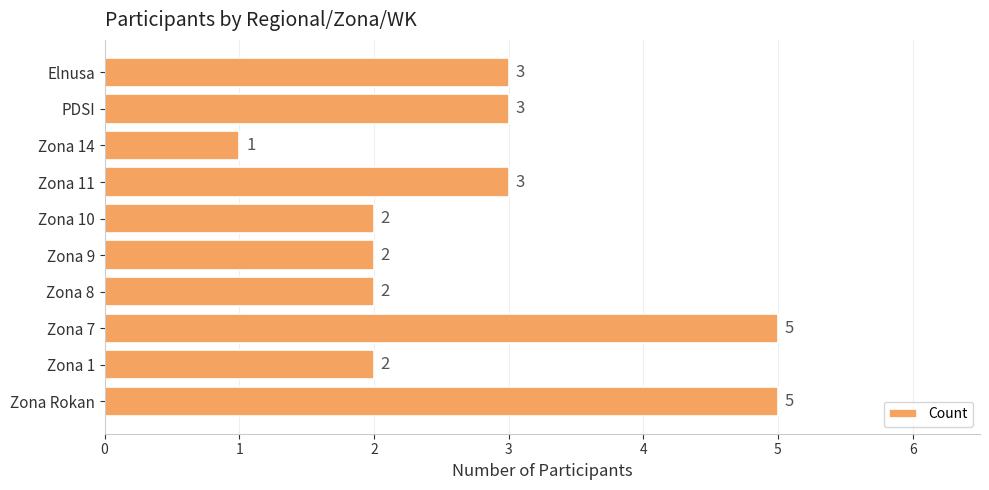

What is the greatest value displayed?

5